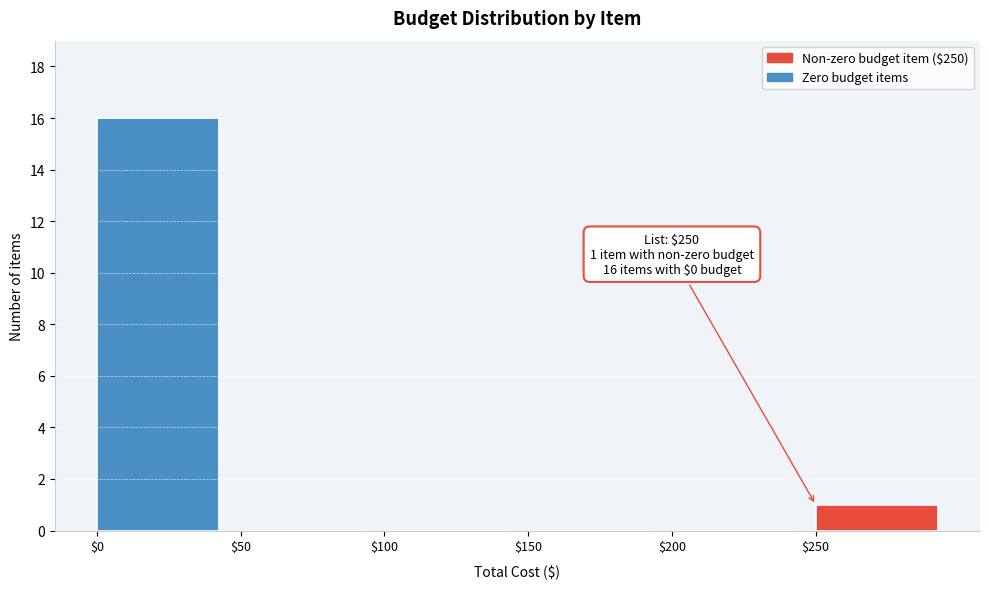

Over which range of the x-axis is the bar tallest?

0 to 50